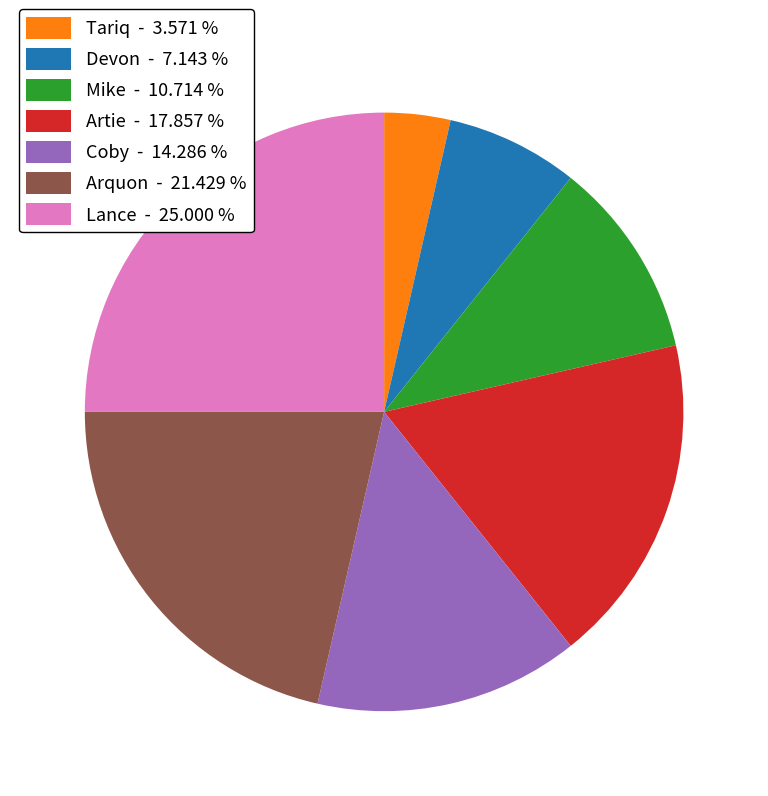

How many slices are in this pie chart?

7